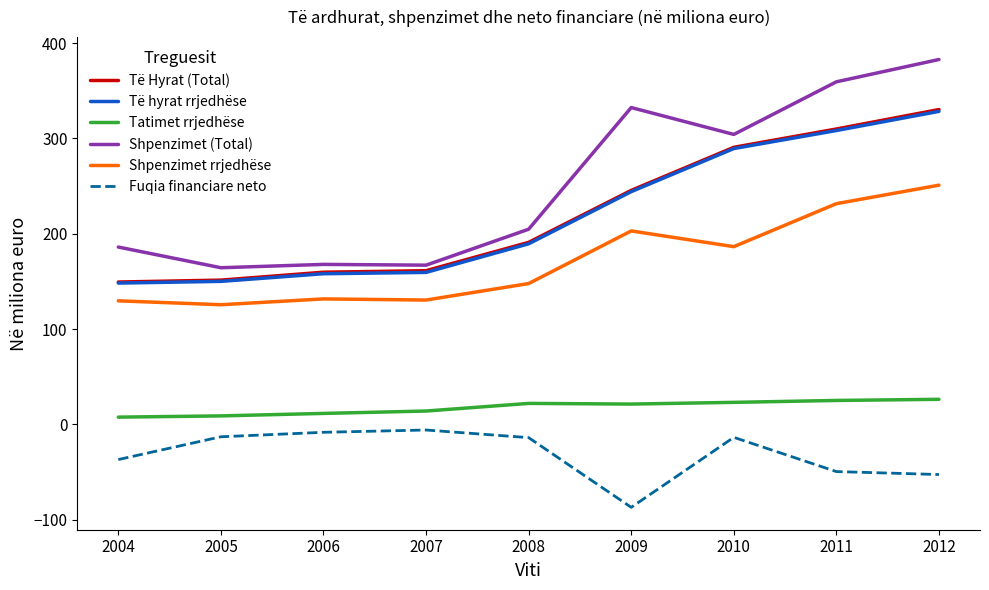

What are all the series names shown in the legend?

Të Hyrat (Total), Të hyrat rrjedhëse, Tatimet rrjedhëse, Shpenzimet (Total), Shpenzimet rrjedhëse, Fuqia financiare neto